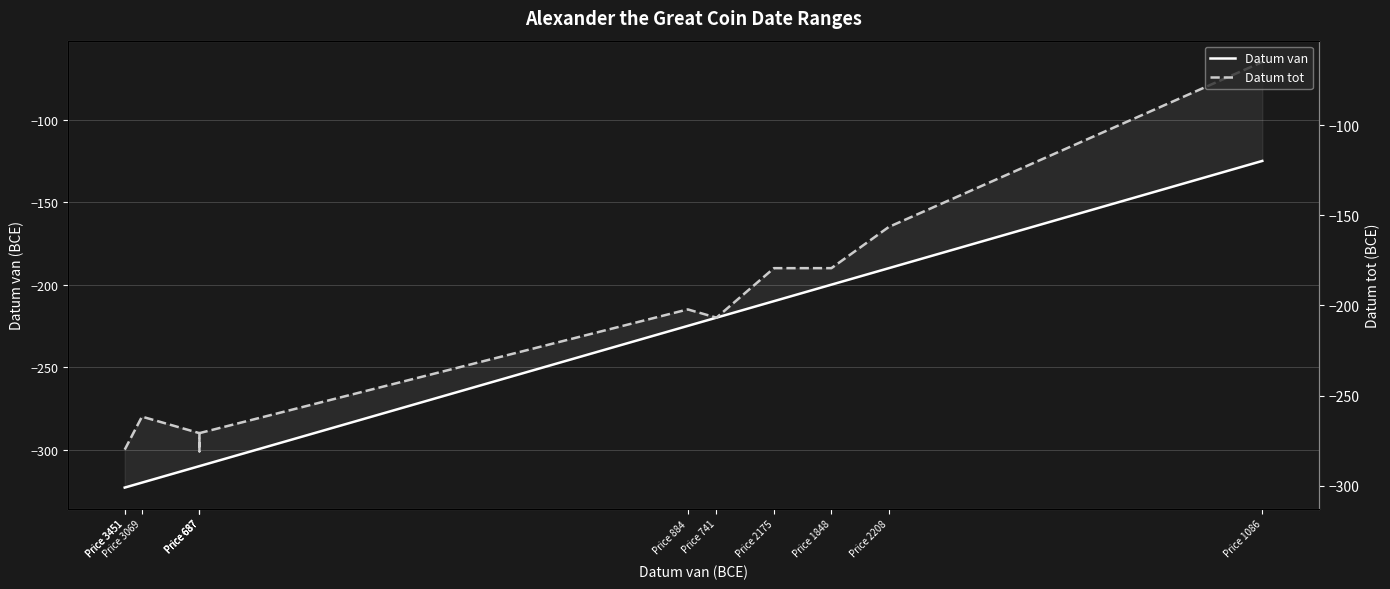

Reading left to right, transcribe all the data shown in this chart.

Datum van: -323	-323	-320	-310	-310	-310	-225	-220	-210	-200	-190	-125
Datum tot: -300	-300	-280	-290	-301	-290	-215	-220	-190	-190	-165	-65